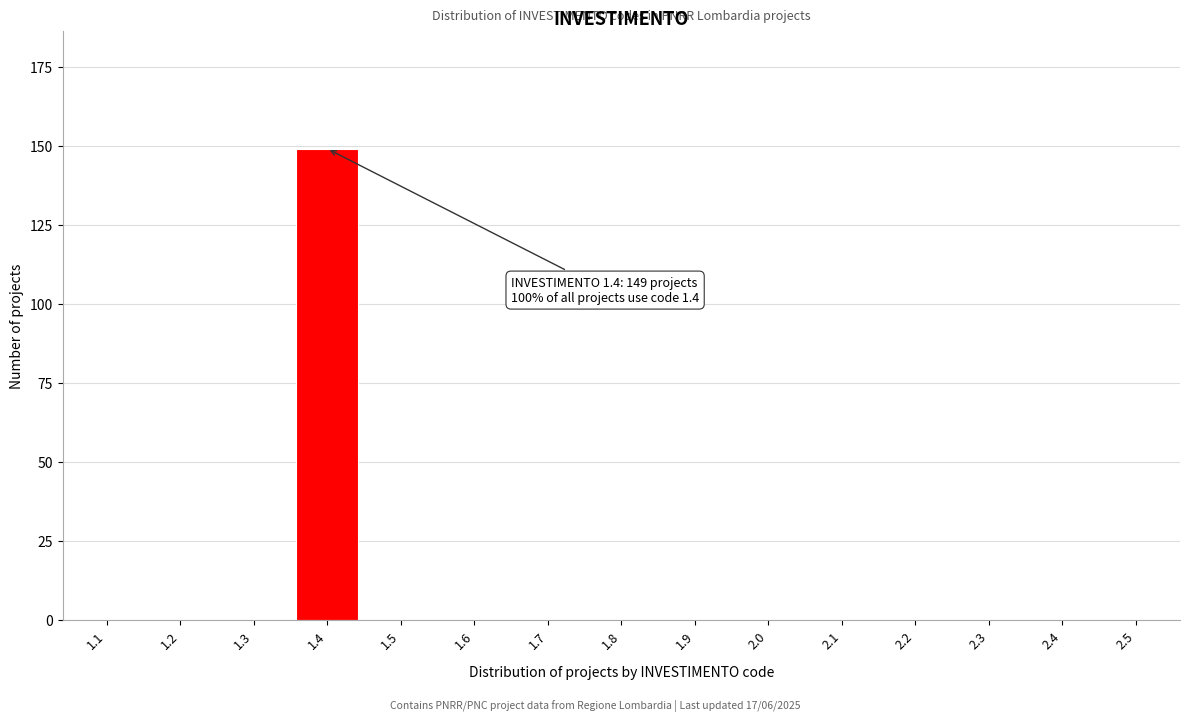

Reading left to right, what are all the values shown in this chart?

1.1=0	1.2=0	1.3=0	1.4=149	1.5=0	1.6=0	1.7=0	1.8=0	1.9=0	2.0=0	2.1=0	2.2=0	2.3=0	2.4=0	2.5=0